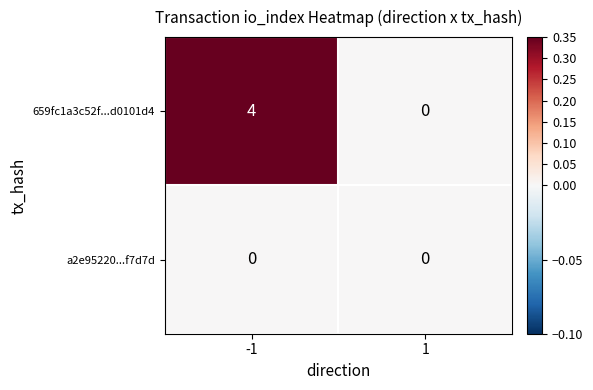

At which category is the sum across all series the highest?

-1